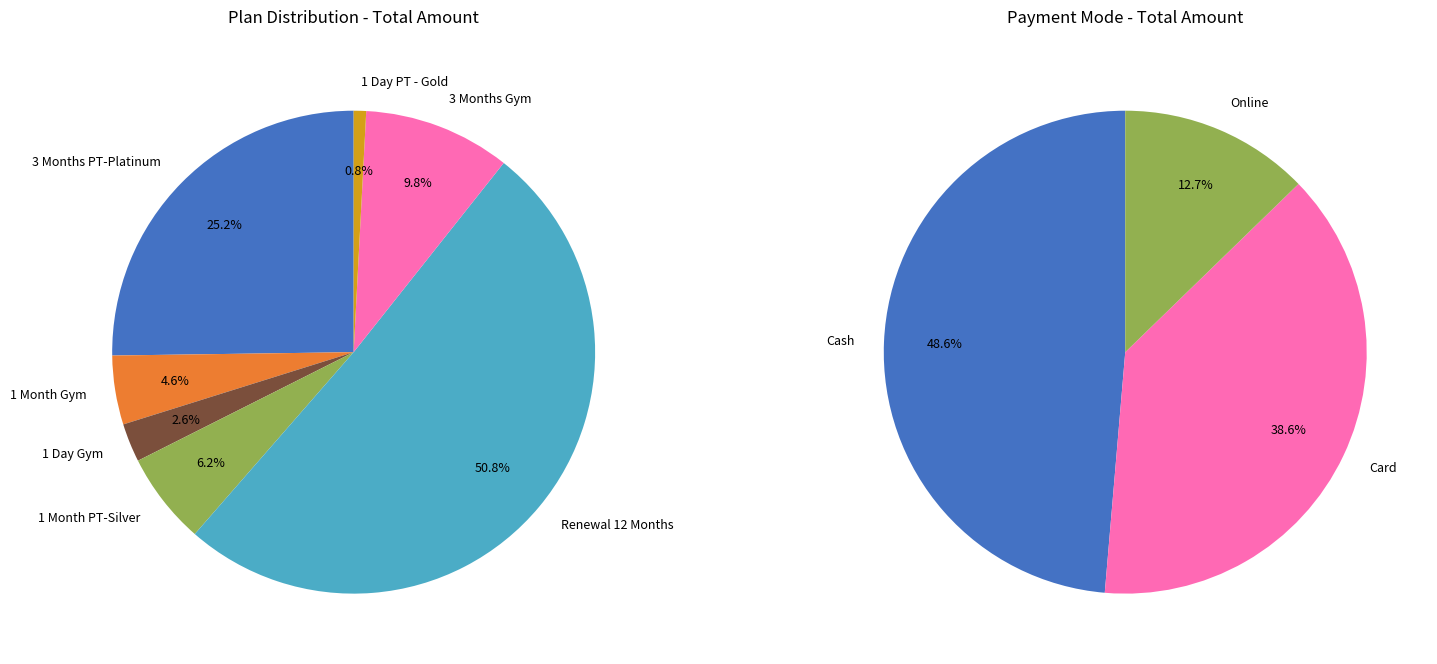

How much of the chart is everything except 3 Months PT-Platinum?

74.9%